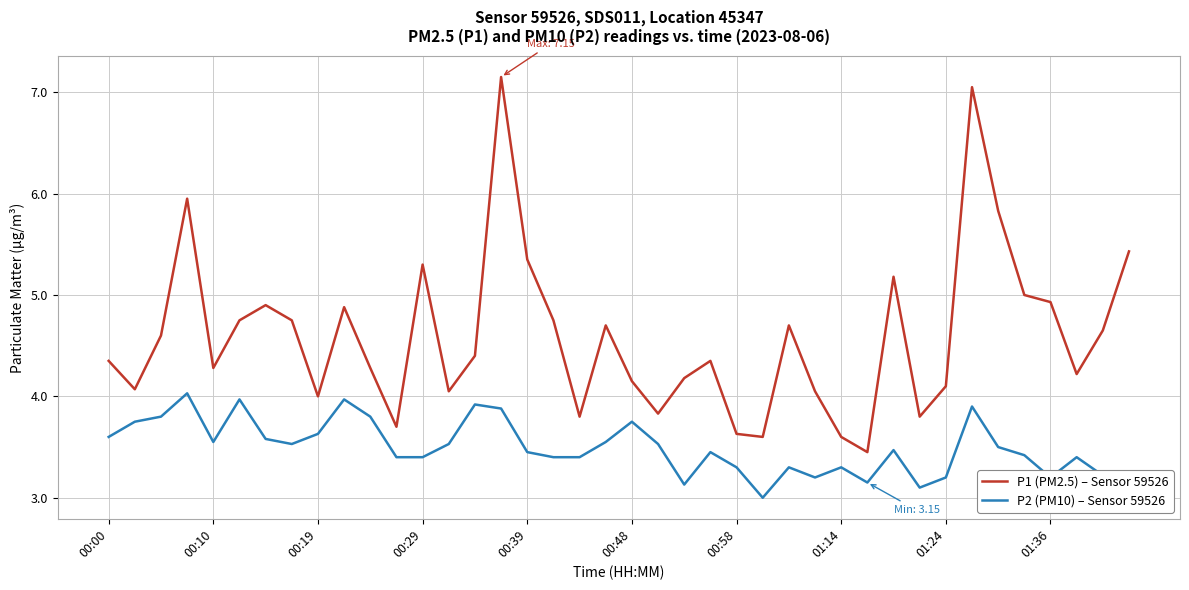

What is the difference between the maximum and minimum values in the P1 (PM2.5) – Sensor 59526 series?

3.7